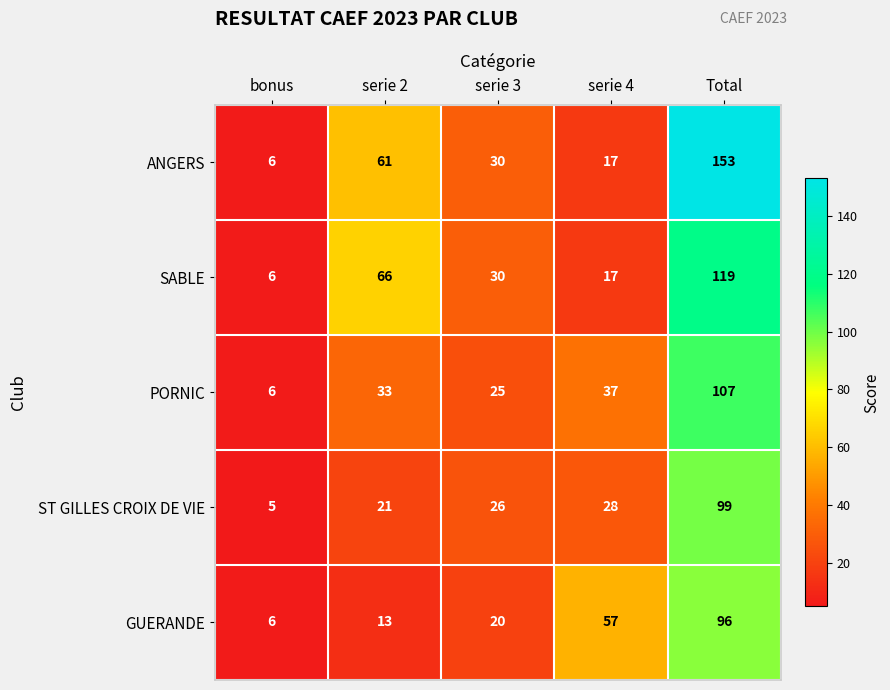

What is the spread (max minus min) of values at bonus?

1